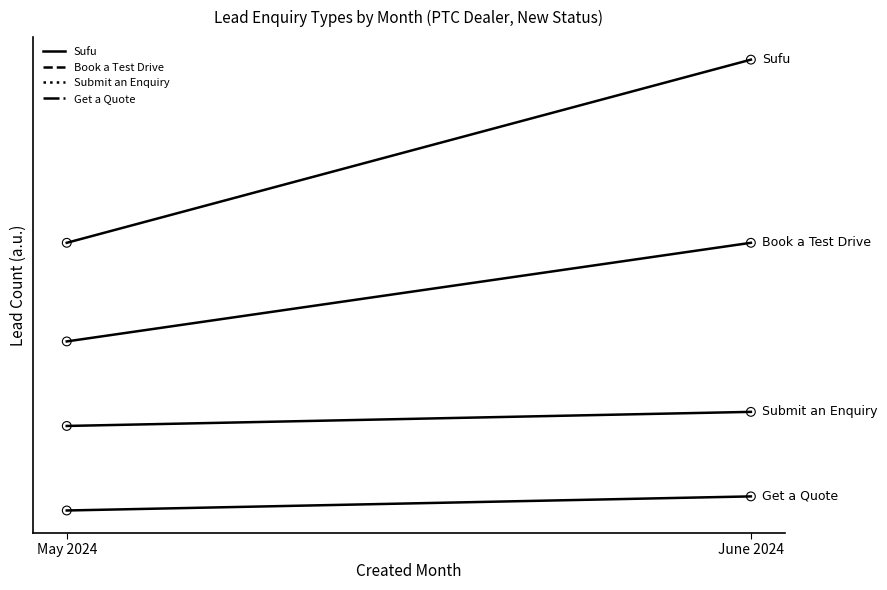

What is the total value across all series at May 2024?

37